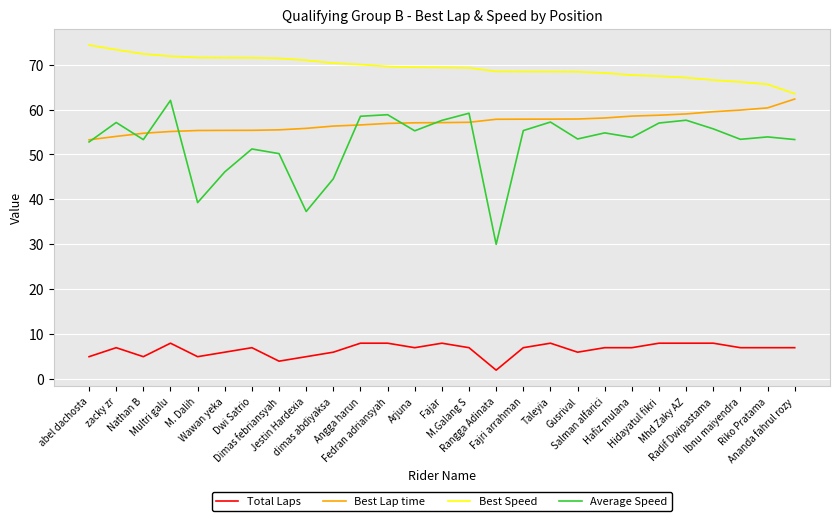

Is the value of Total Laps at Ibnu maiyendra greater than the value of Average Speed at Radif Dwipastama?

No